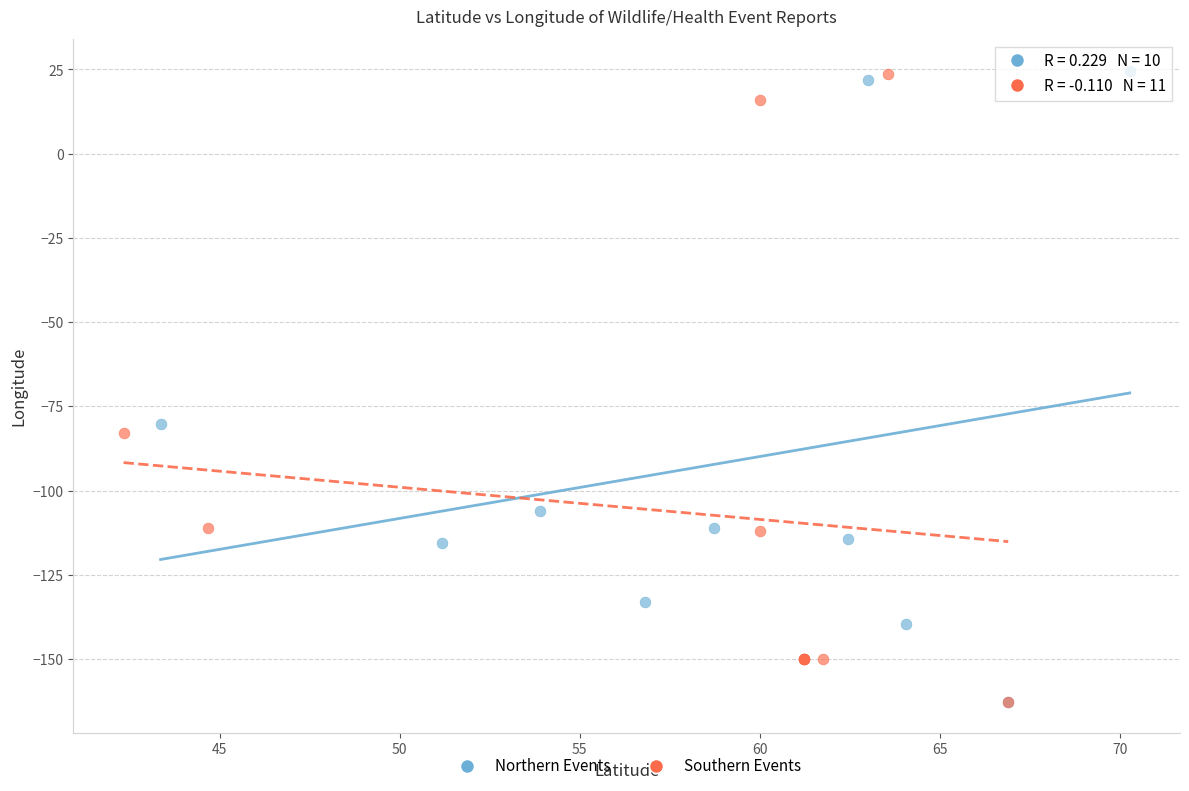

What are all the series names shown in the legend?

Northern Events, Southern Events